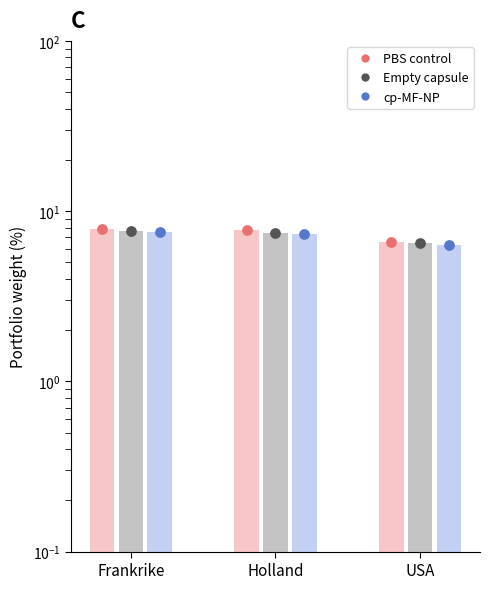

Which series contains the lowest Y value?

cp-MF-NP